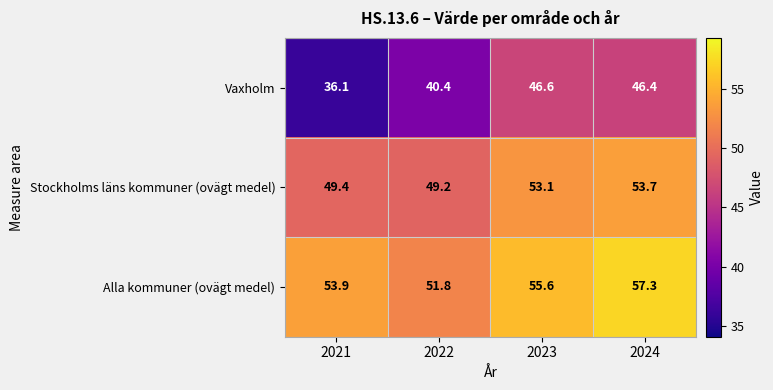

Which category has the highest value in the Vaxholm series?

2023